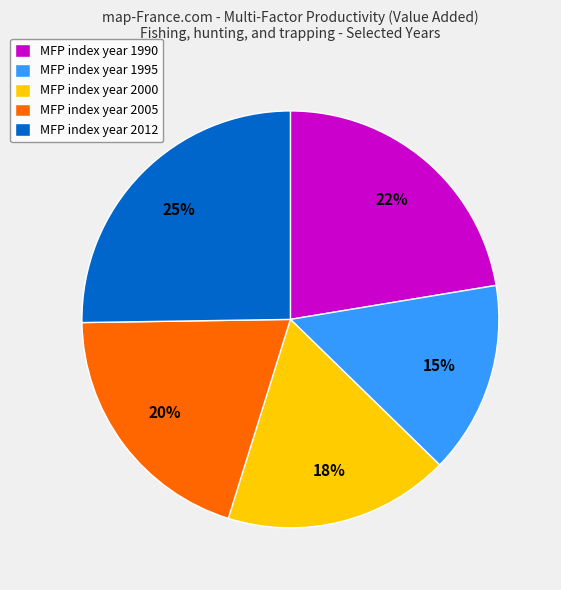

Which has a higher value, MFP index year 2005 or MFP index year 2000?

MFP index year 2005